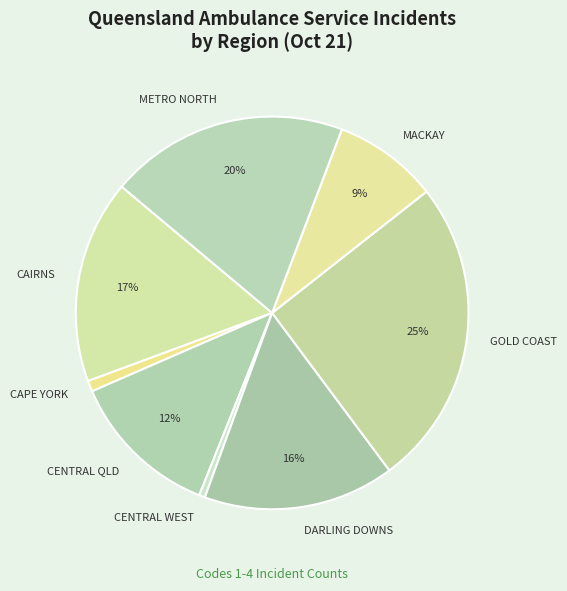

What is the largest slice in the pie chart?

GOLD COAST